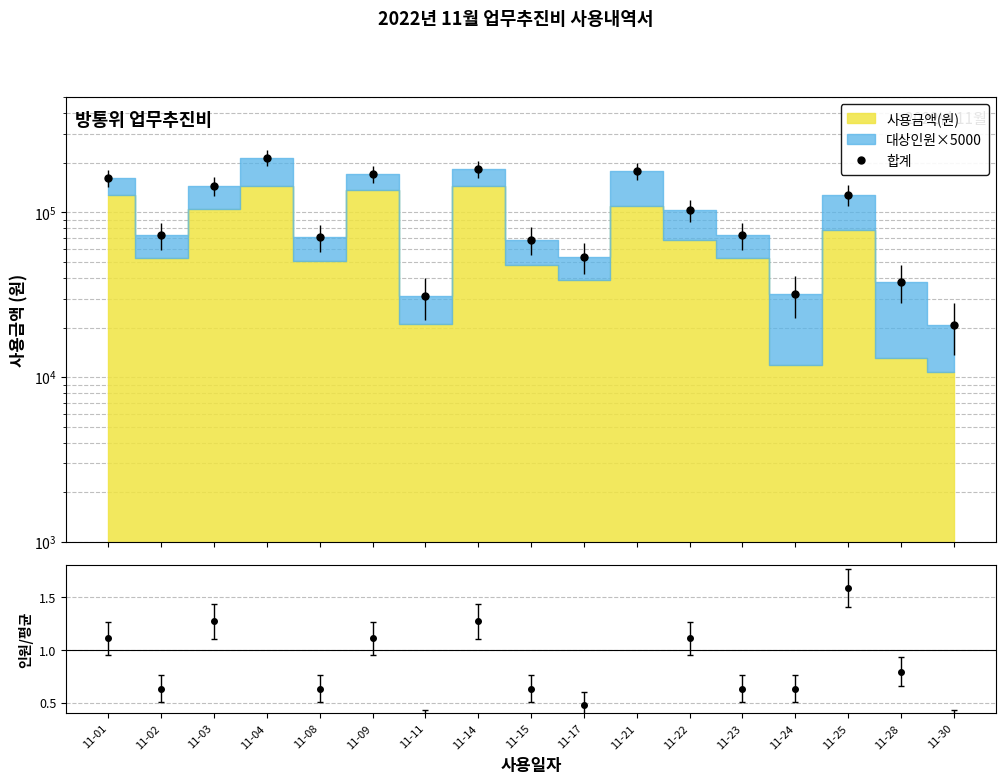

How many lines are shown in the chart?

1